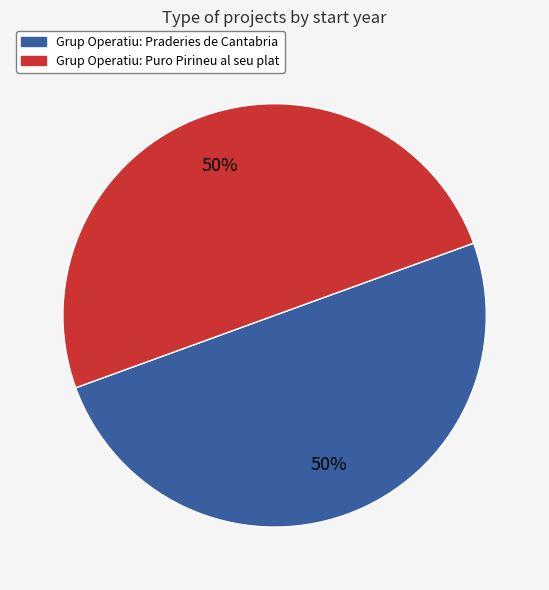

Do Grup Operatiu: Puro Pirineu al seu plat and Grup Operatiu: Praderies de Cantabria together represent more than half of the pie?

Yes